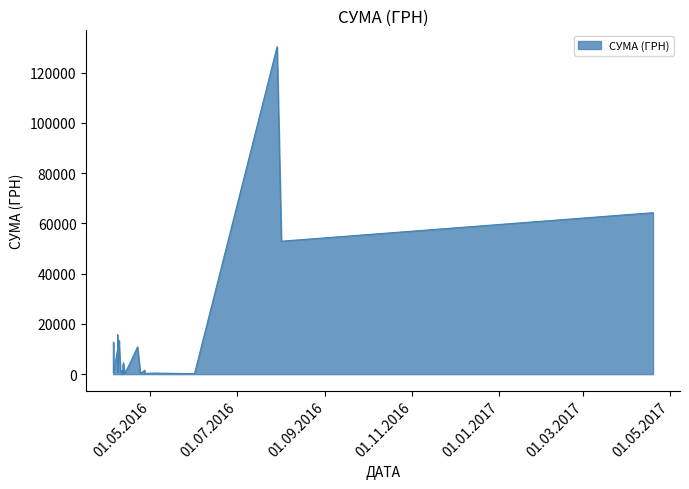

Does the chart display data point markers on the line(s)?

No